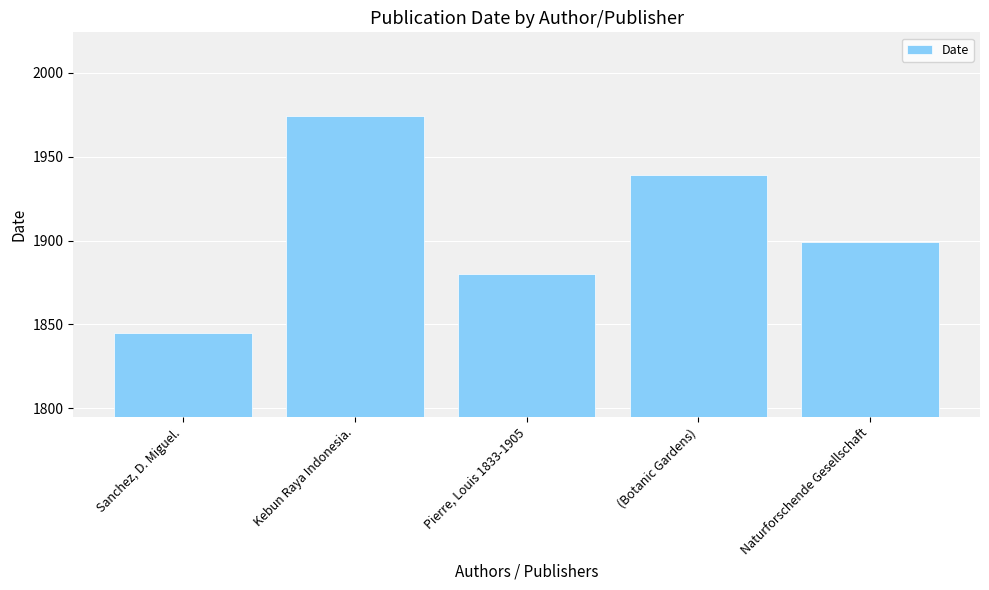

True or false: the data shows 1974 at Kebun Raya Indonesia..

True